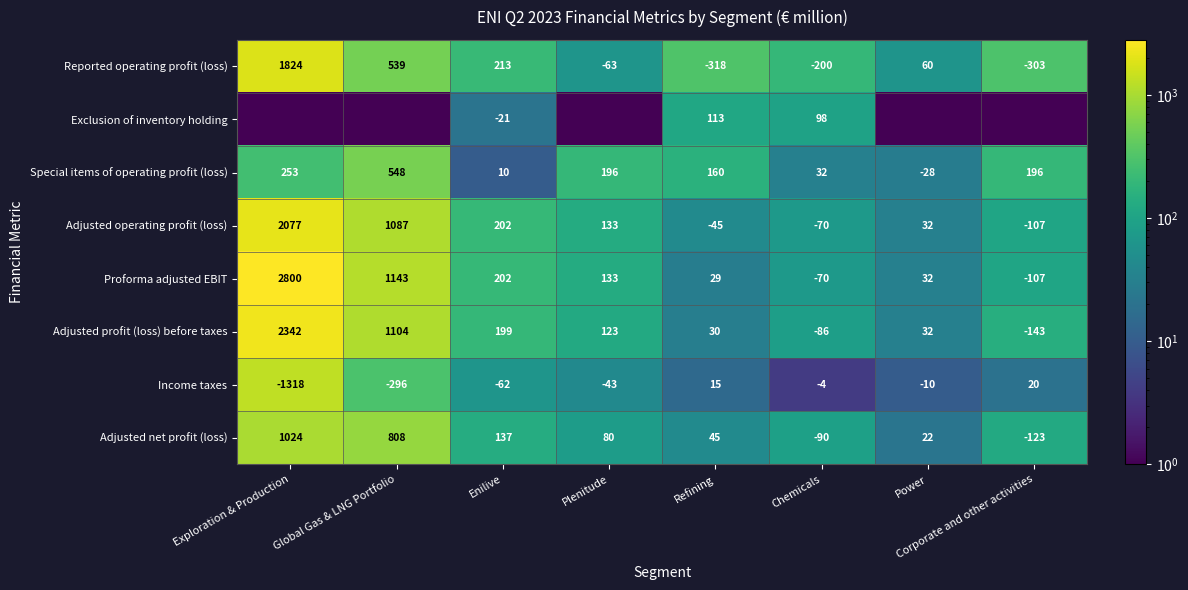

At how many categories does at least one series exceed 1371?

1